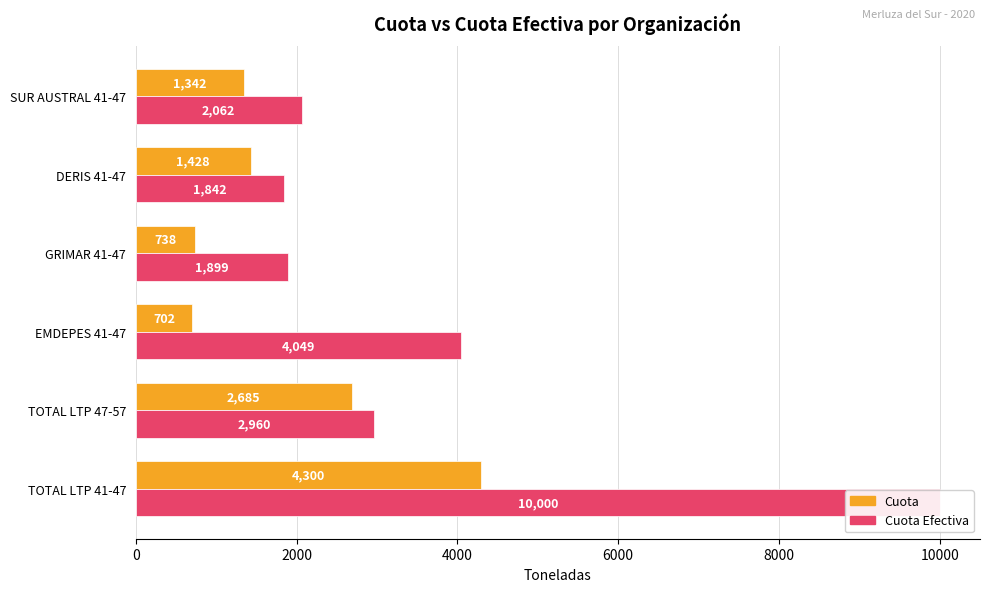

How many values in the Cuota Efectiva series exceed 2960?

3